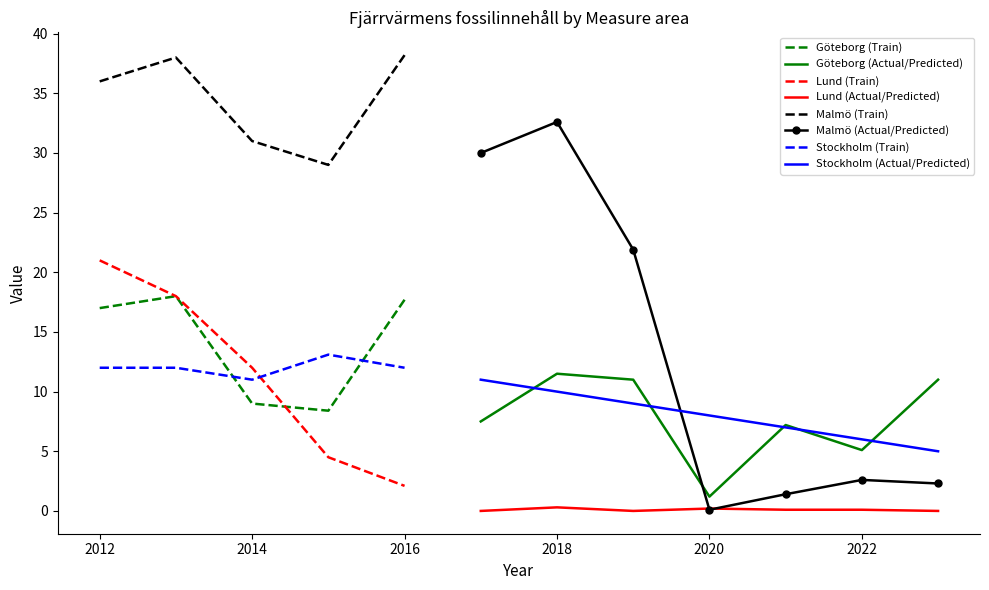

What is the sum of the Stockholm values at 2019 and 2017?

20.0